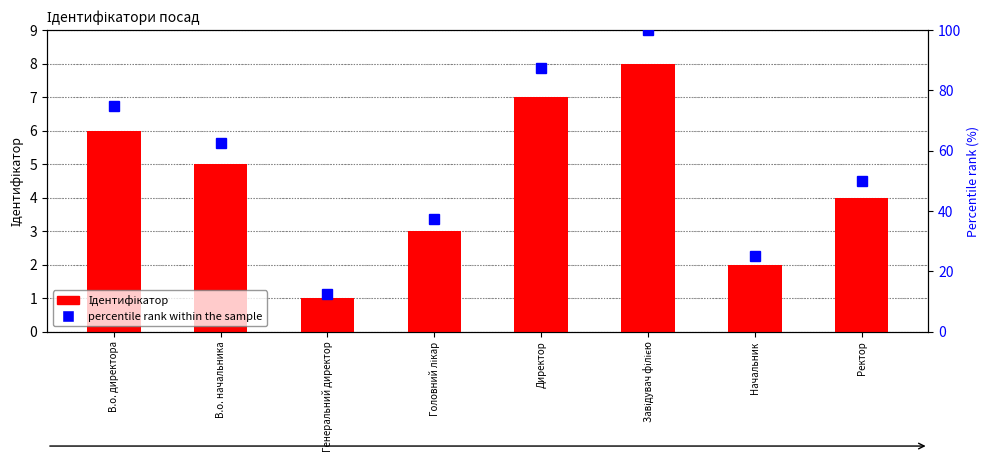

What is the value of the percentile rank within the sample bar at the 5th from the left?

87.5